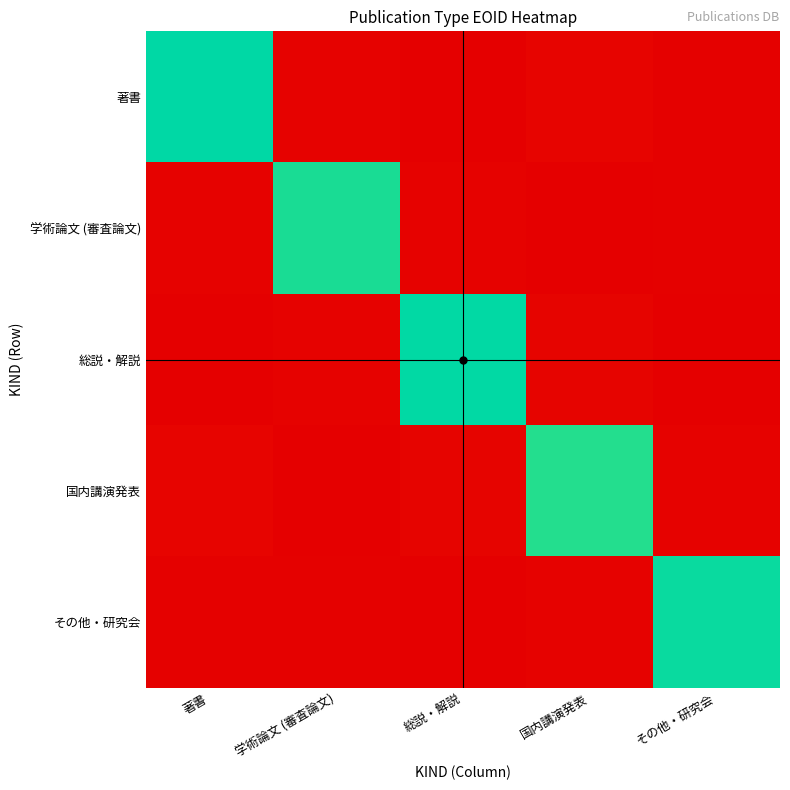

At how many categories does at least one series exceed 0?

5